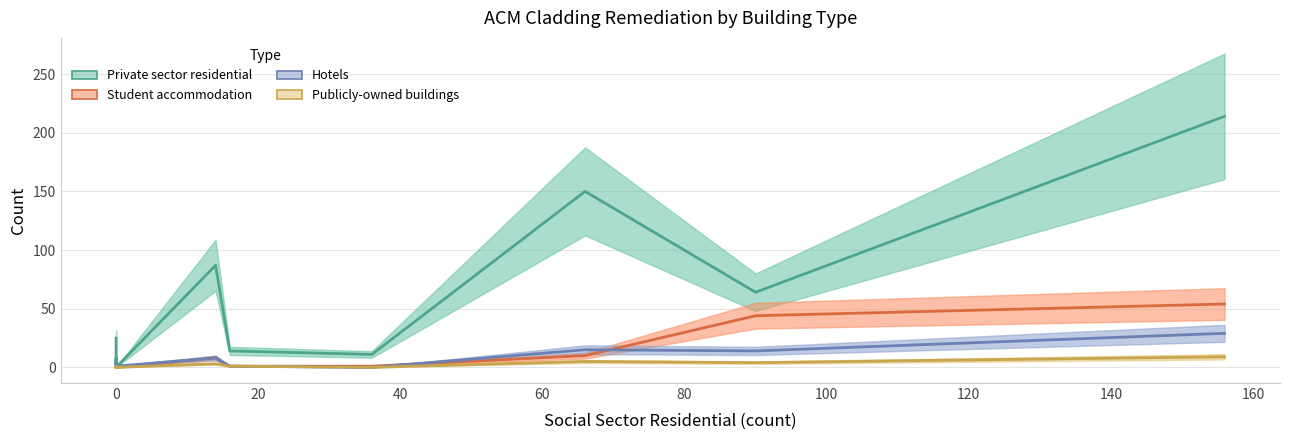

In Private sector residential, how many points are lower than both neighbors (excluding endpoints)?

3